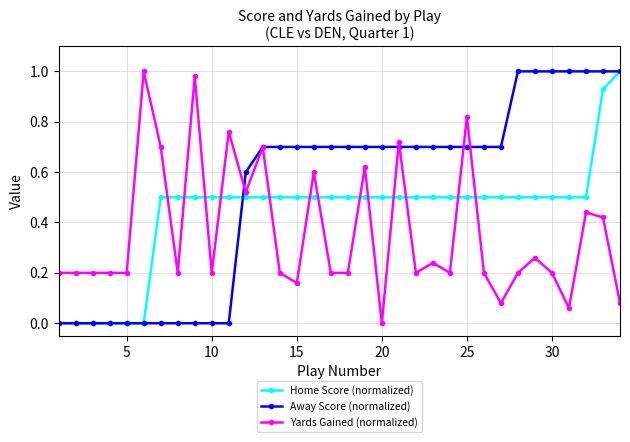

Rank the series by their average value, from highest to lowest.

Away Score (normalized), Home Score (normalized), Yards Gained (normalized)